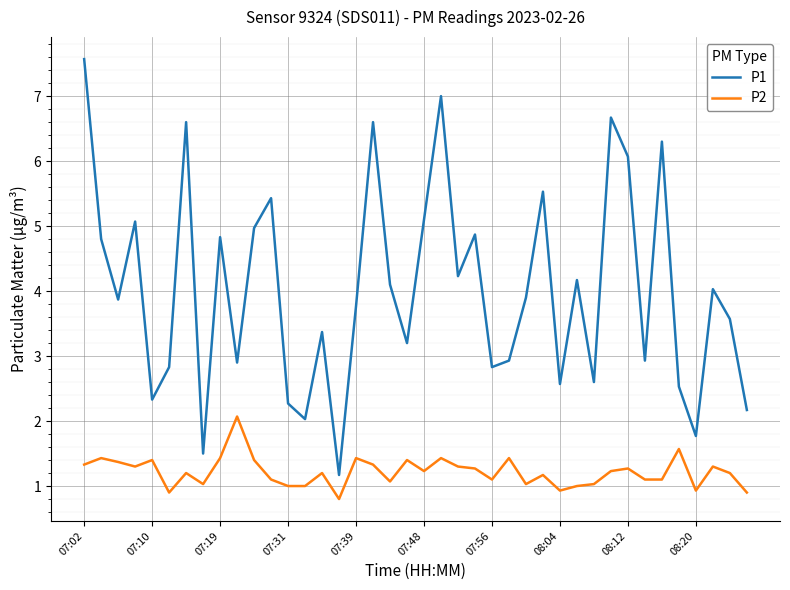

How many values in the P1 series exceed 3?

25